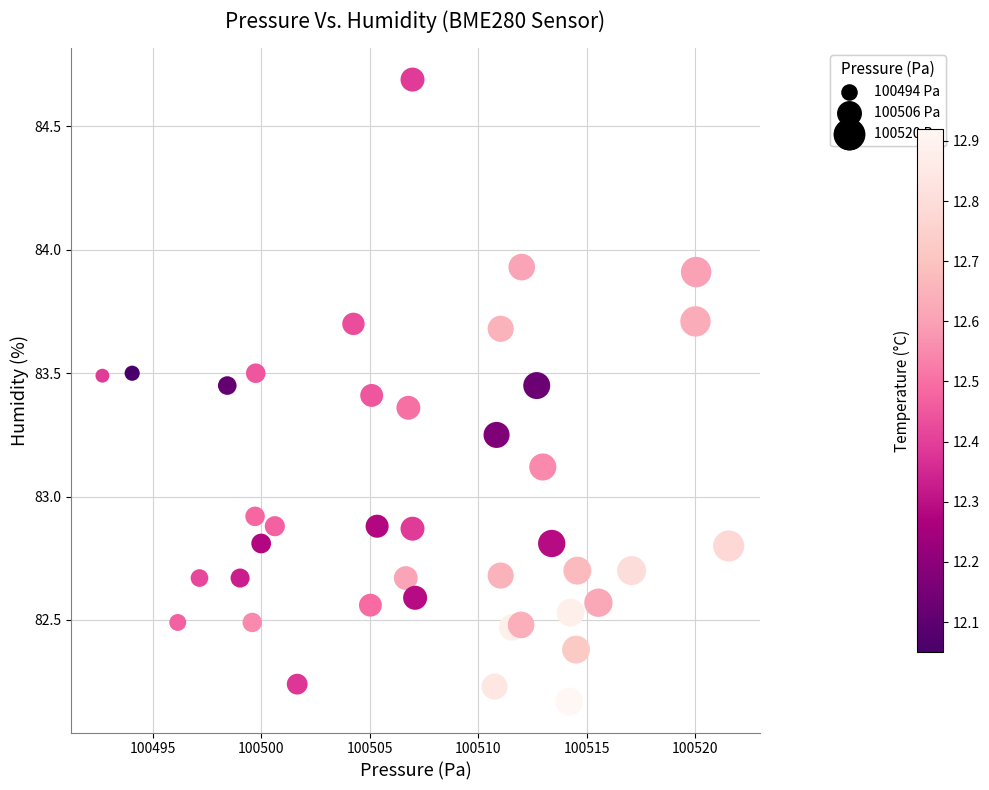

What is the range of Y values (max minus min)?

2.5